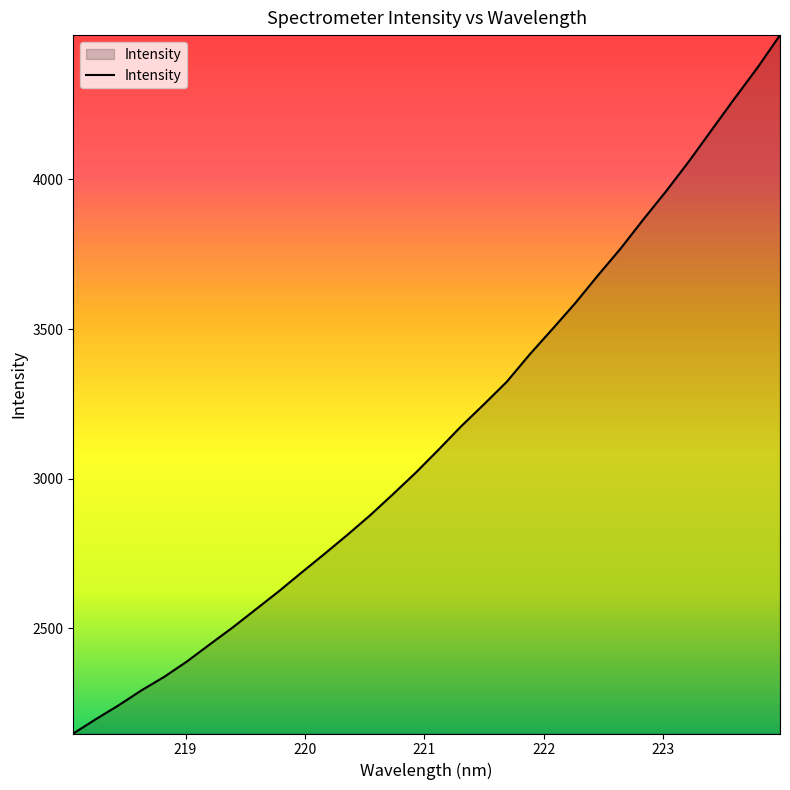

What is the smallest value displayed?

2148.2